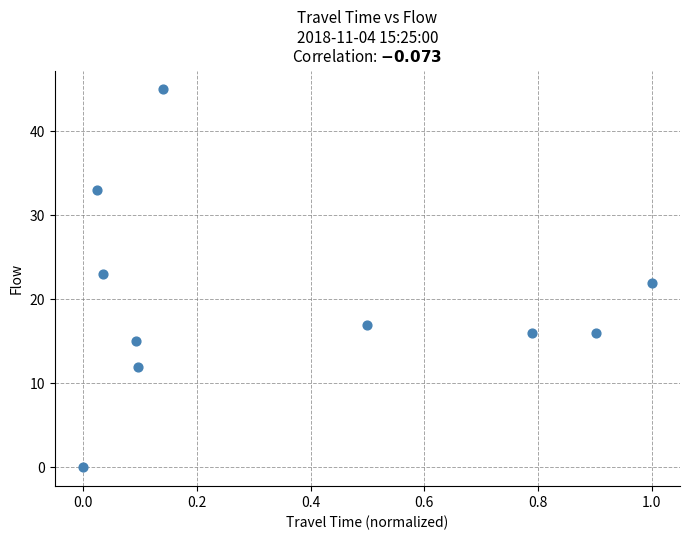

What is the average Y value?

20